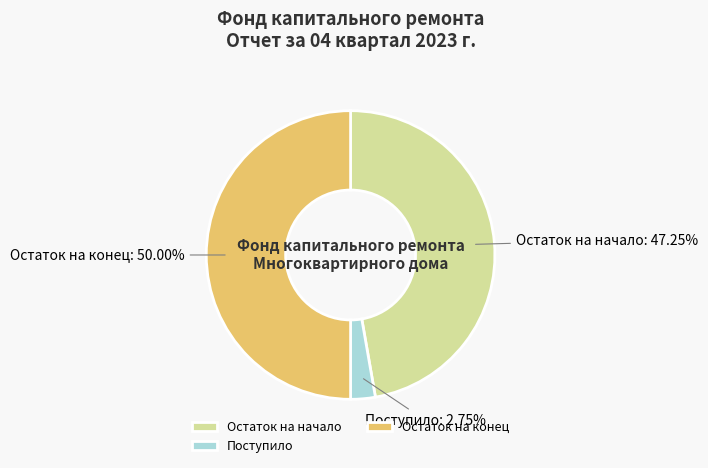

Combined, do Остаток на конец and Поступило account for over 50%?

Yes